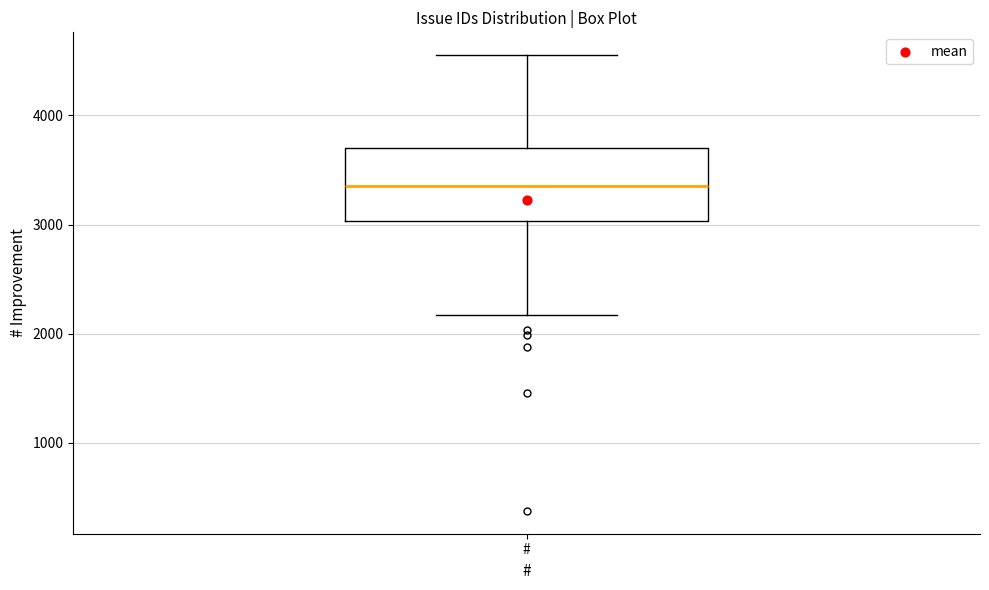

Transcribe this box plot: give where the median line is, the range the box spans, and where the two whiskers end, as read against the y-axis. The values are not printed on the chart, so give them approximately, as read against the axis.

median 3400, box 3000 to 3700, whiskers 2200 to 4600